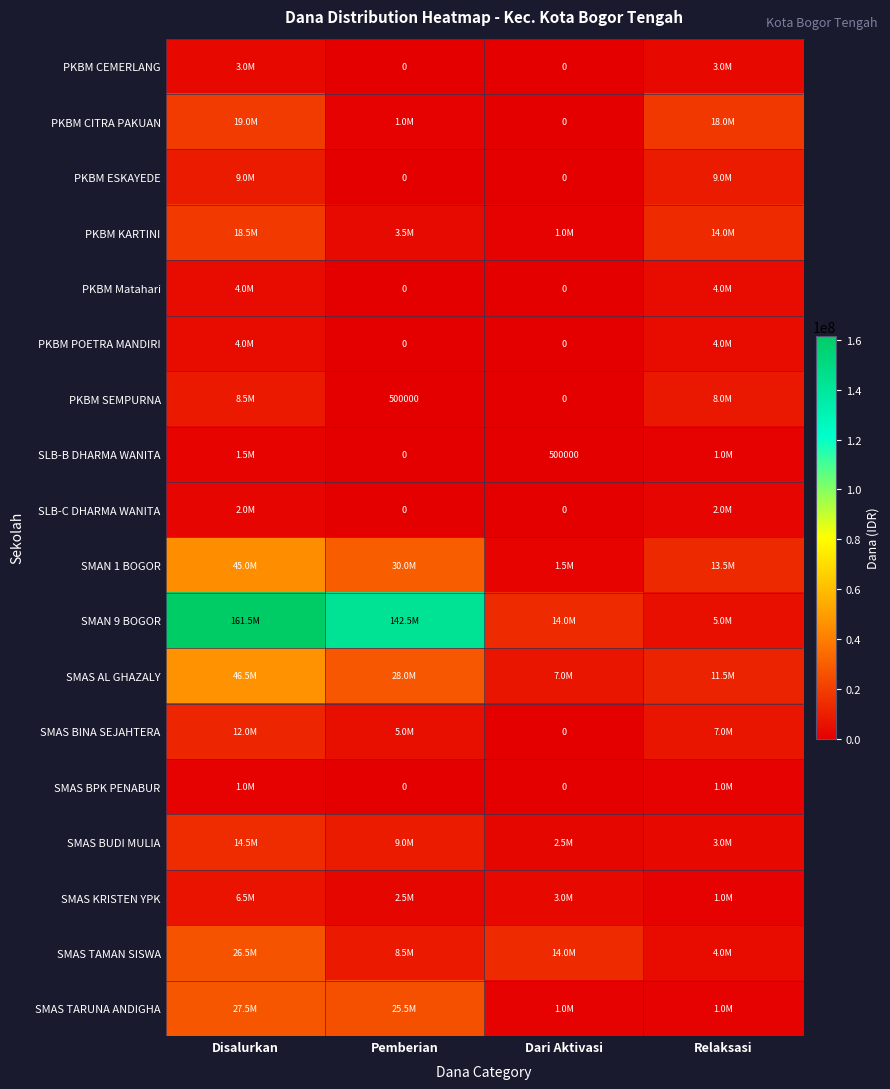

What is the average value of the PKBM CITRA PAKUAN series?

9500000